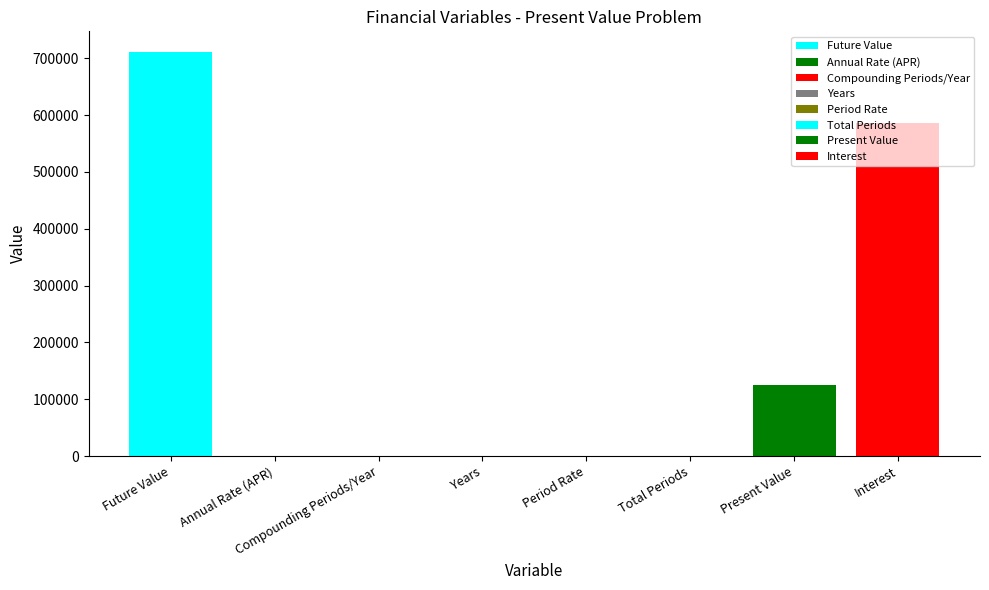

Is it true that the value at Total Periods is 140.0?

True